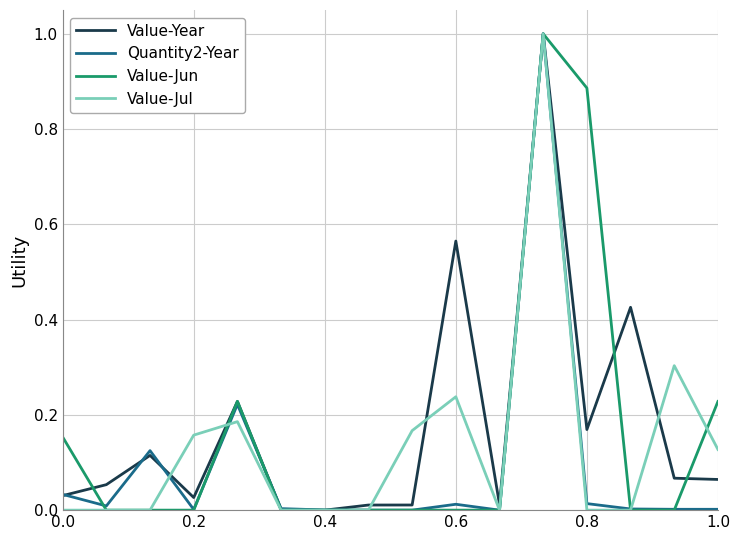

Which series has the largest total across all categories?

Value-Year